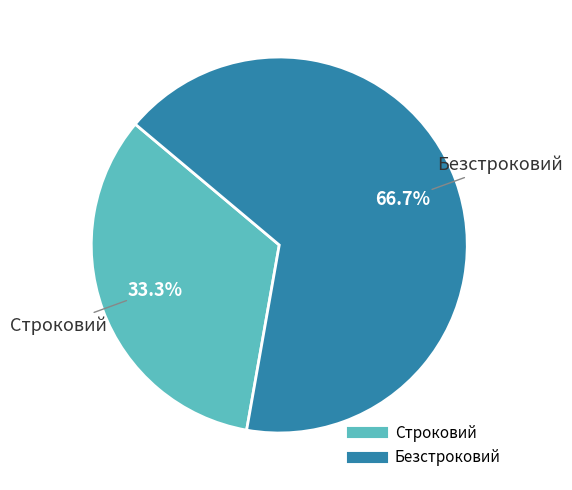

Does any single category account for the majority?

Yes